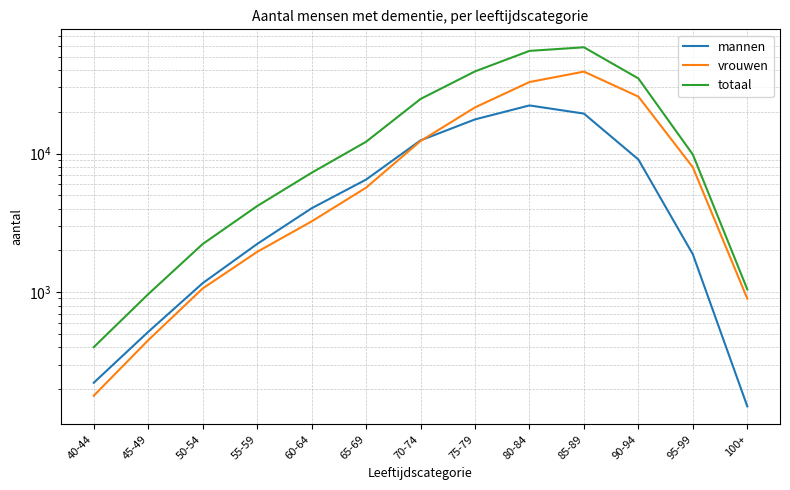

True or false: mannen and totaal cross at least once.

False